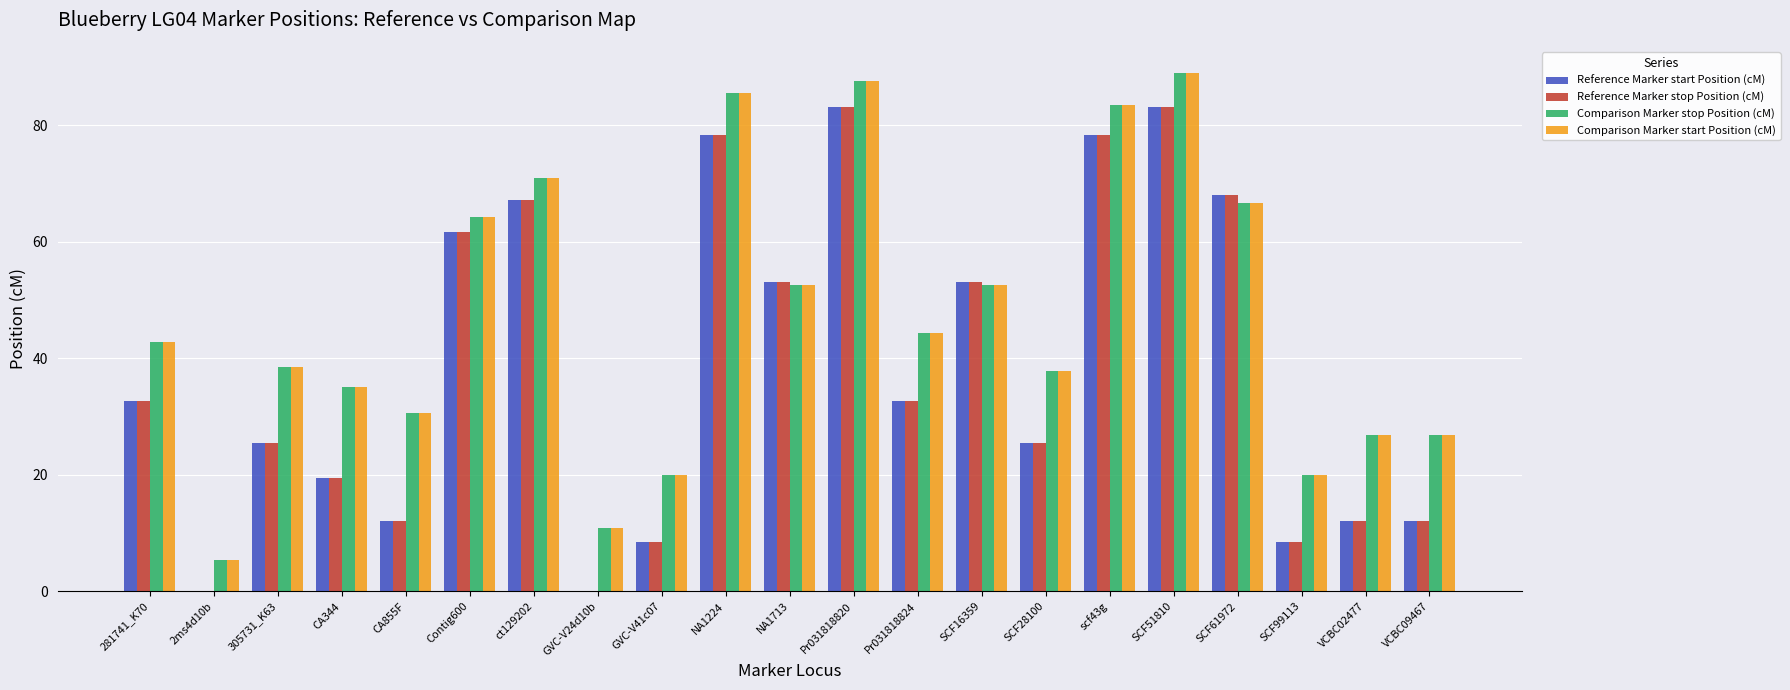

What is the highest value of the Comparison Marker stop Position (cM) series?

89.0